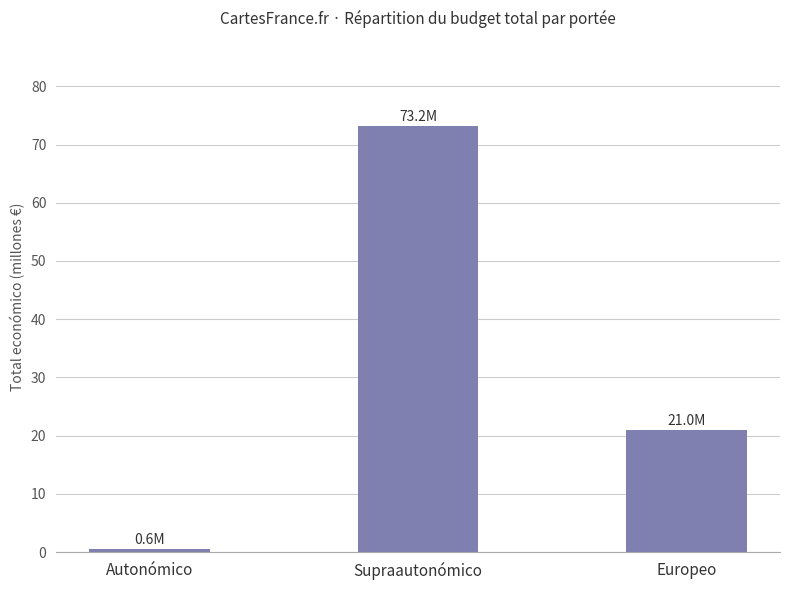

List the labels in order of value, smallest first.

Autonómico, Europeo, Supraautonómico